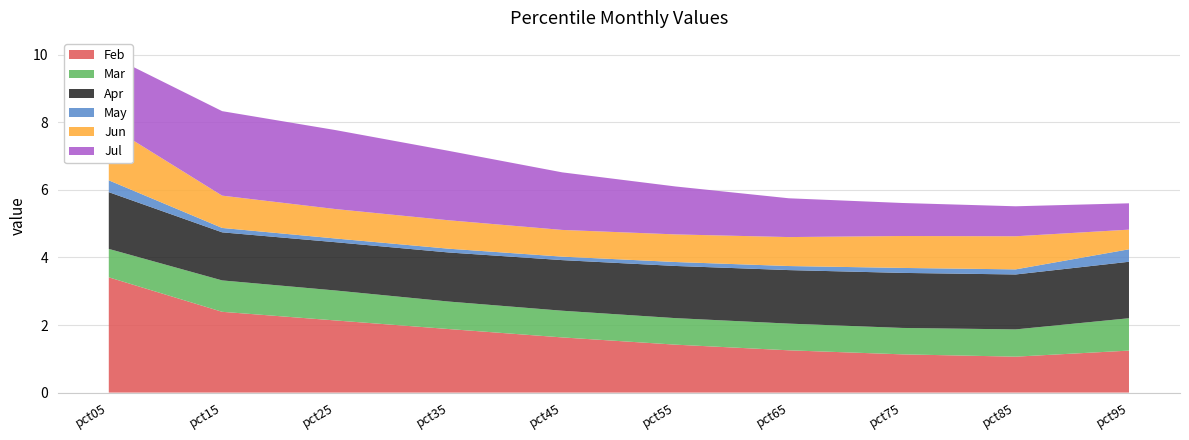

Reading left to right, extract all data points from this chart.

Feb: 3.4	2.4	2.1	1.9	1.6	1.4	1.3	1.1	1.1	1.2
Mar: 0.8	0.9	0.9	0.8	0.8	0.8	0.8	0.8	0.8	1.0
Apr: 1.7	1.4	1.4	1.5	1.5	1.5	1.6	1.6	1.6	1.7
May: 0.4	0.1	0.1	0.1	0.1	0.1	0.1	0.1	0.2	0.4
Jun: 1.6	1.0	0.9	0.8	0.8	0.8	0.9	0.9	1.0	0.6
Jul: 2.1	2.5	2.3	2.1	1.7	1.4	1.1	1.0	0.9	0.8